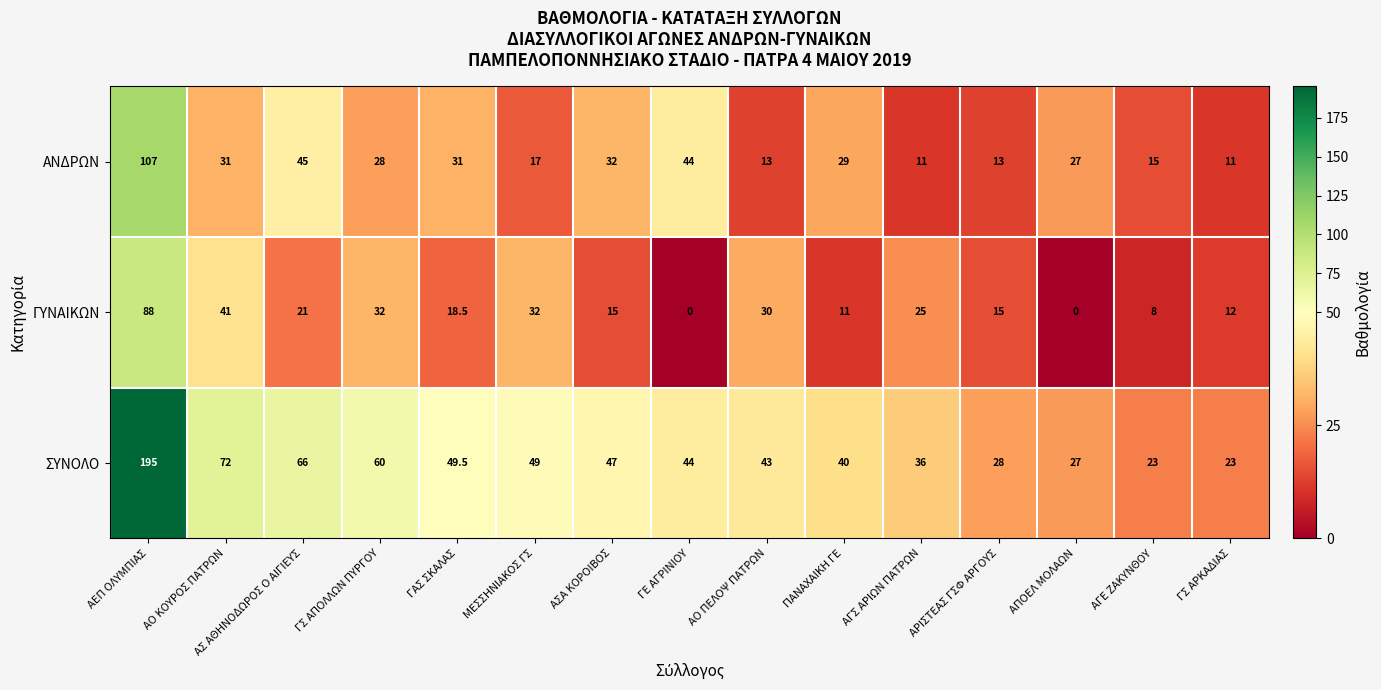

Which series has the largest total across all categories?

ΣΥΝΟΛΟ